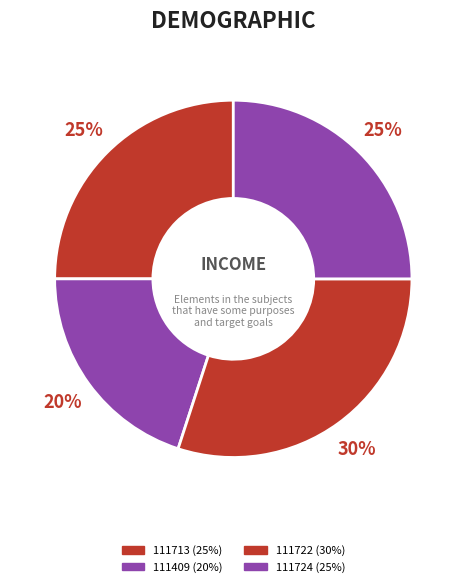

Which category has the smallest portion of the pie?

111409